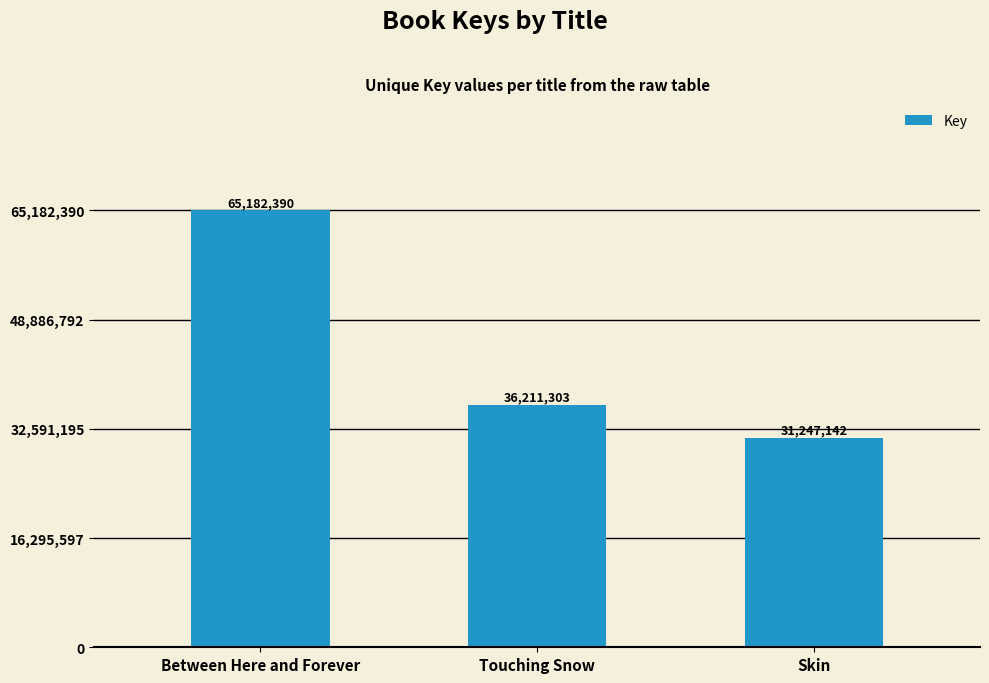

Reading left to right, what are all the values shown in this chart?

Between Here and Forever=65182390	Touching Snow=36211303	Skin=31247142